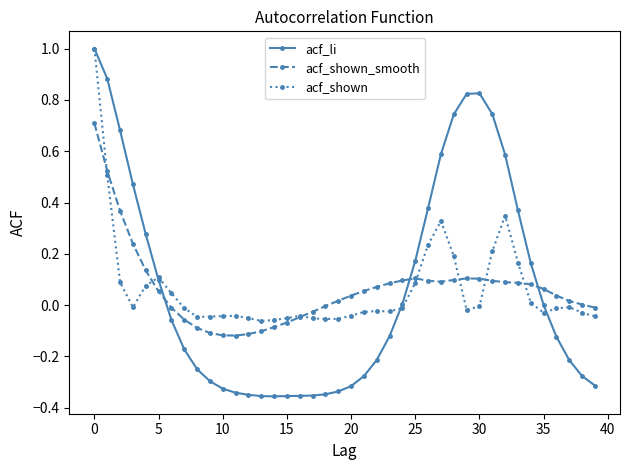

True or false: acf_shown has more than 1 interior local peaks.

True